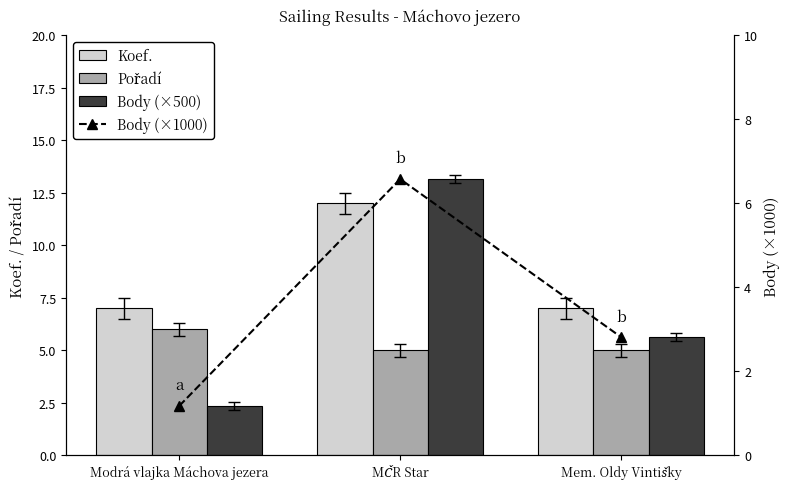

Which series has the largest range (max minus min)?

Body (×500)